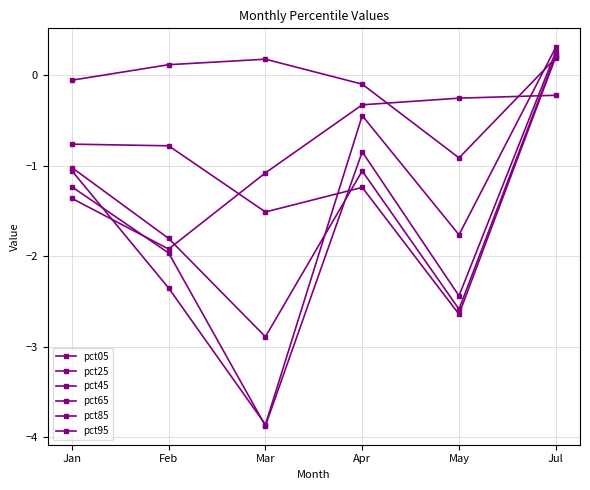

What is the label of the 1st point from the left?

Jan